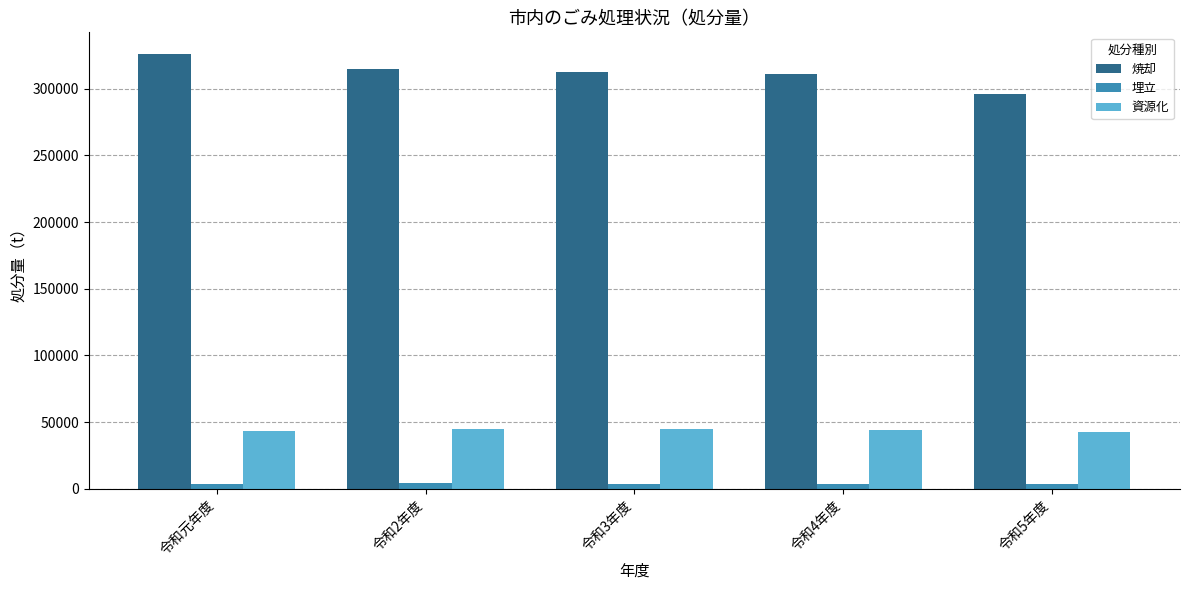

At which label does 埋立 first exceed 3616?

令和元年度